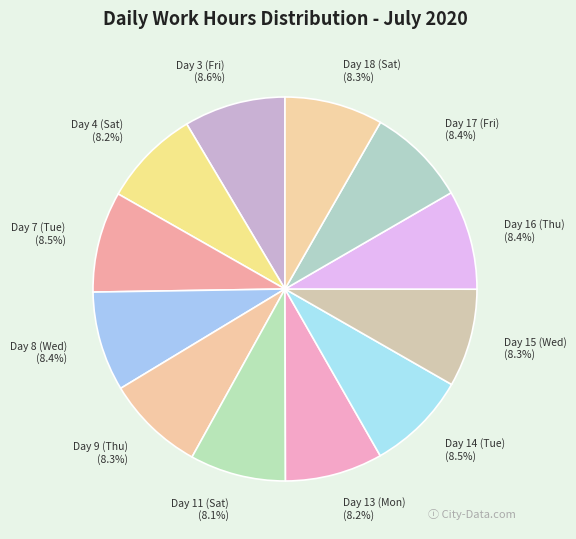

What portion of the pie excludes Day 11 (Sat)?

91.9%